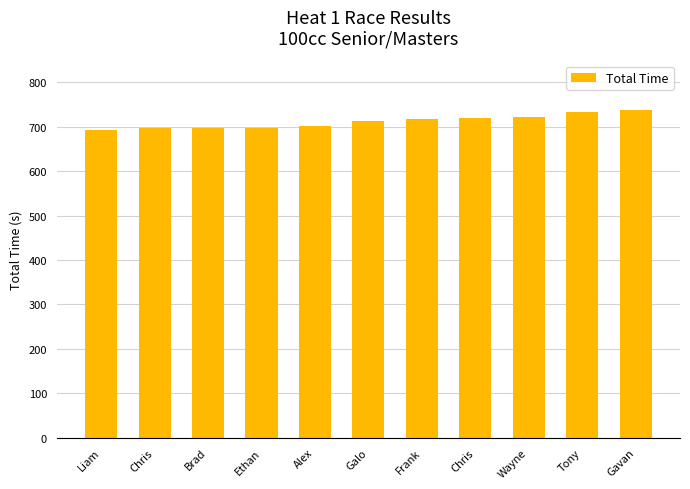

Are the bars grouped side by side (vs. stacked)?

No